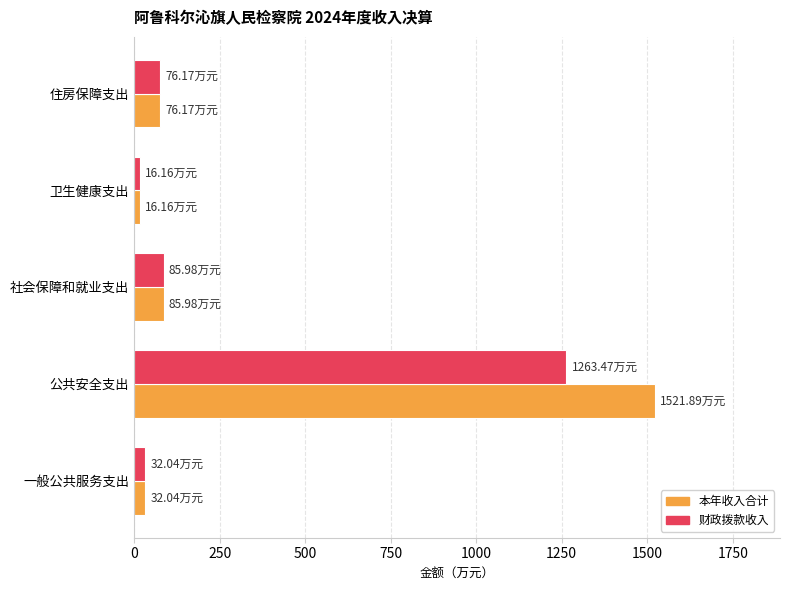

At which category does the chart reach its peak across all series?

公共安全支出